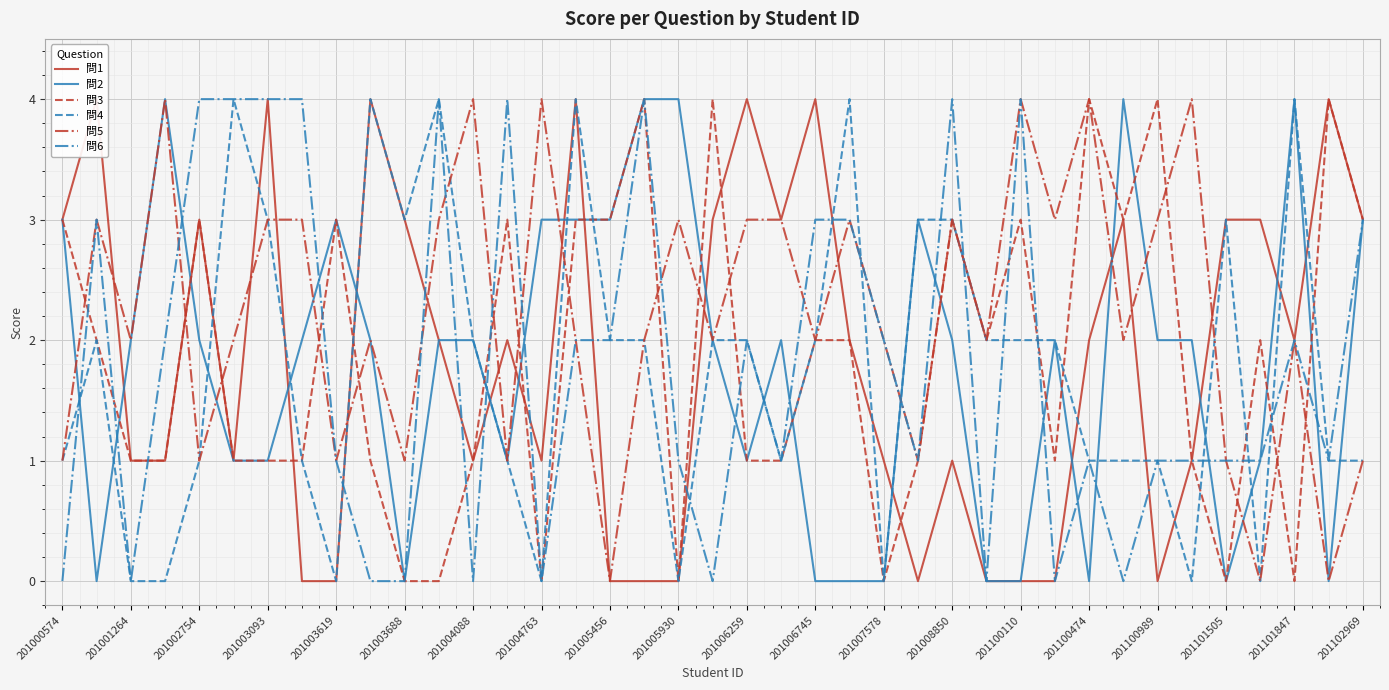

Is the value of 問6 at 201100474 greater than the value of 問2 at 201005456?

No